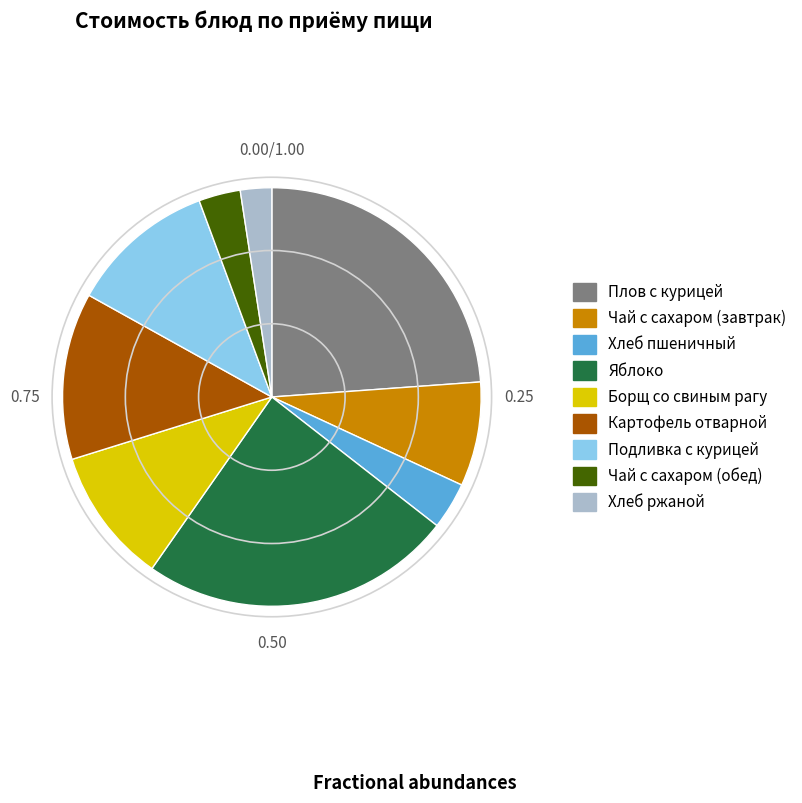

Does any single category account for the majority?

No